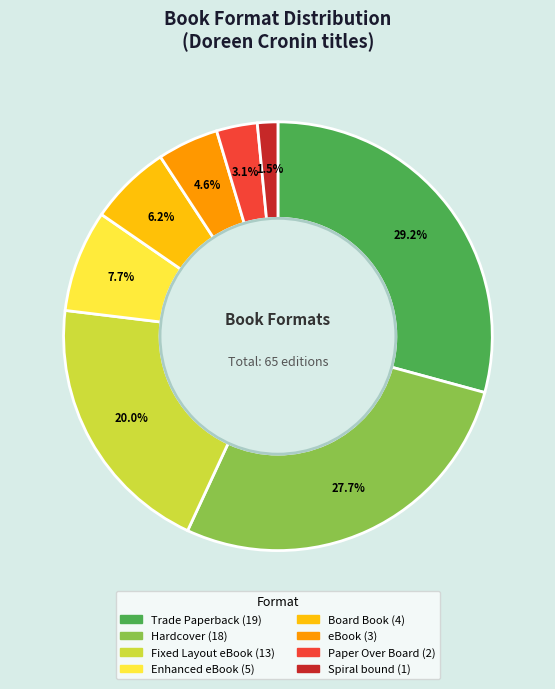

Does any single category account for the majority?

No